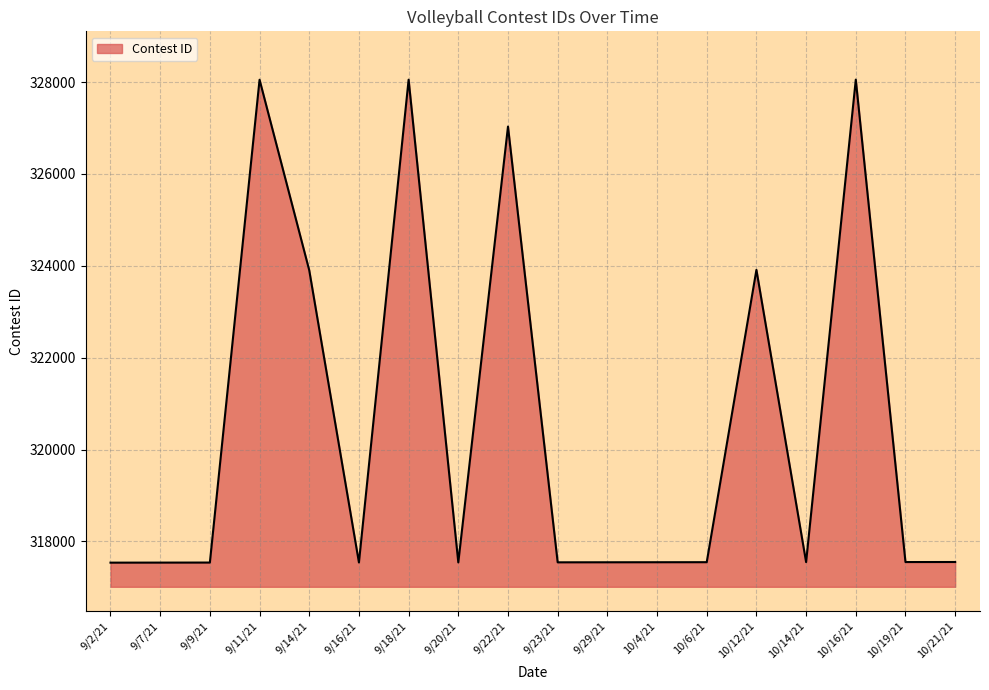

What is the ratio of the value at 10/21/21 to the value at 9/29/21?

1.0